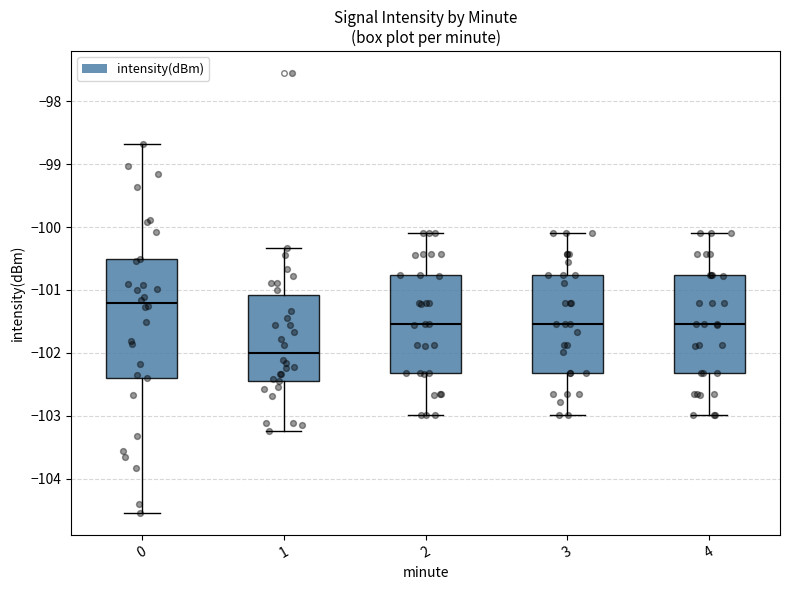

Comparing the boxes themselves (not the whiskers), which one is the tallest?

0